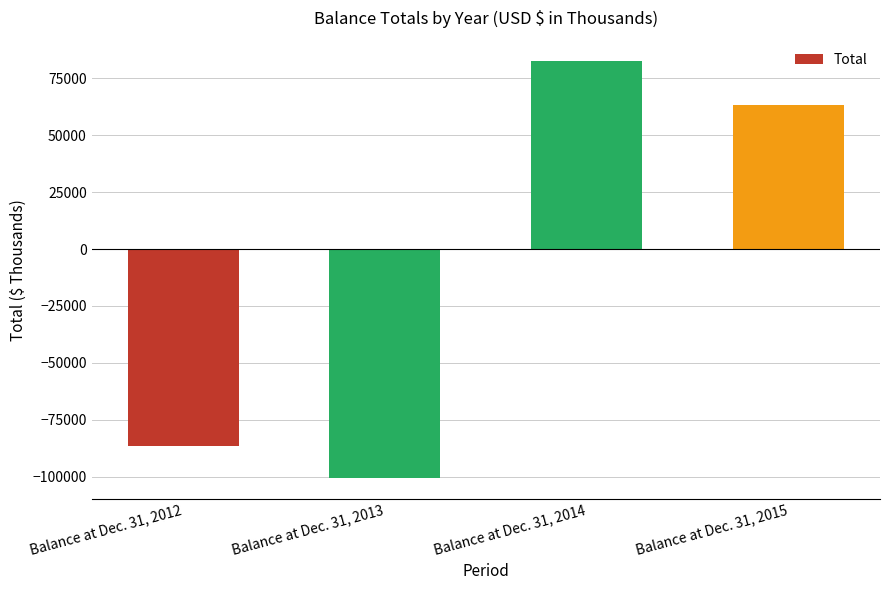

What is the average value?

-10326